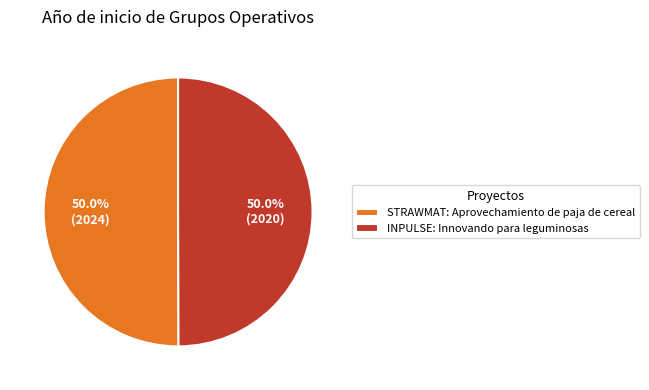

How many segments does this pie chart have?

2